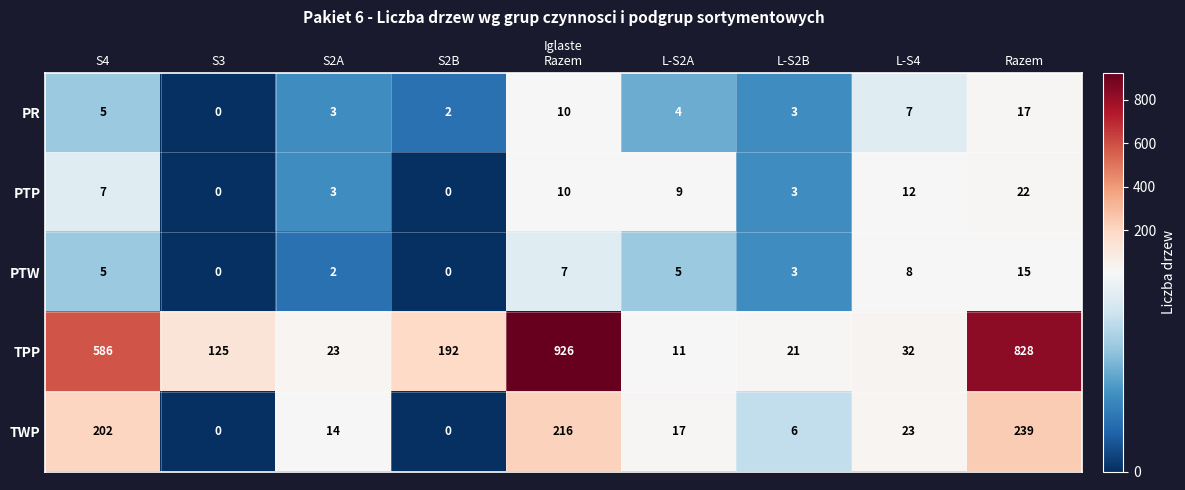

What is the sum of the PR values at L-S2A and S3?

4